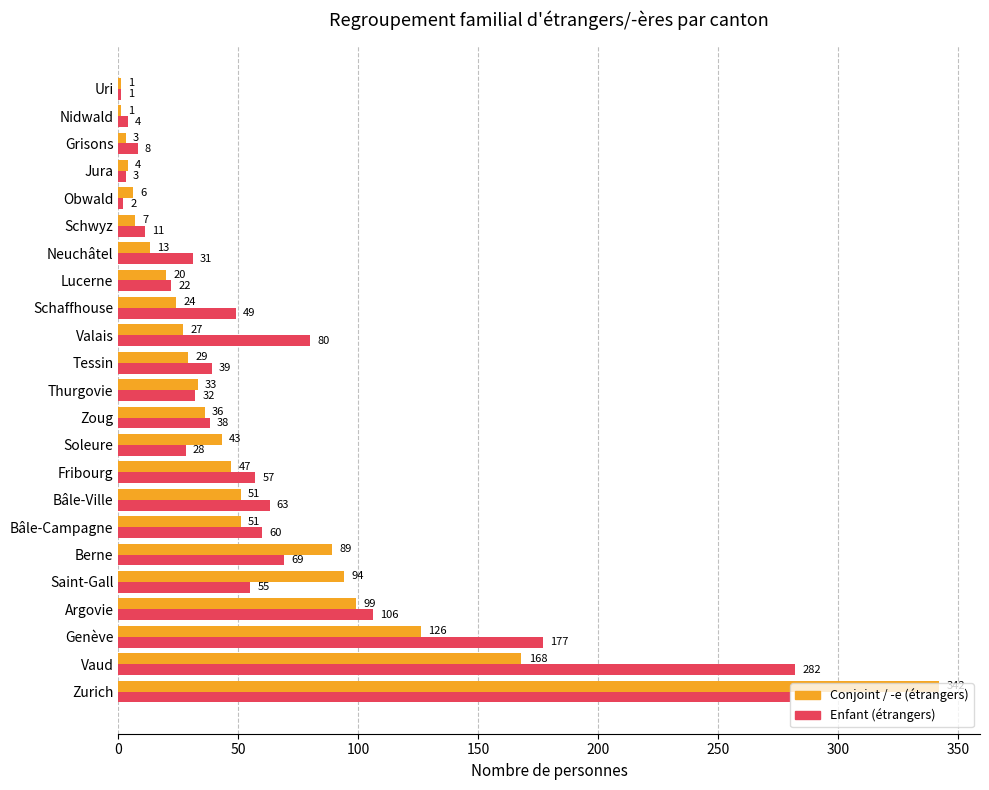

Between Genève and Bâle-Campagne, which series saw the biggest shift?

Enfant (étrangers)